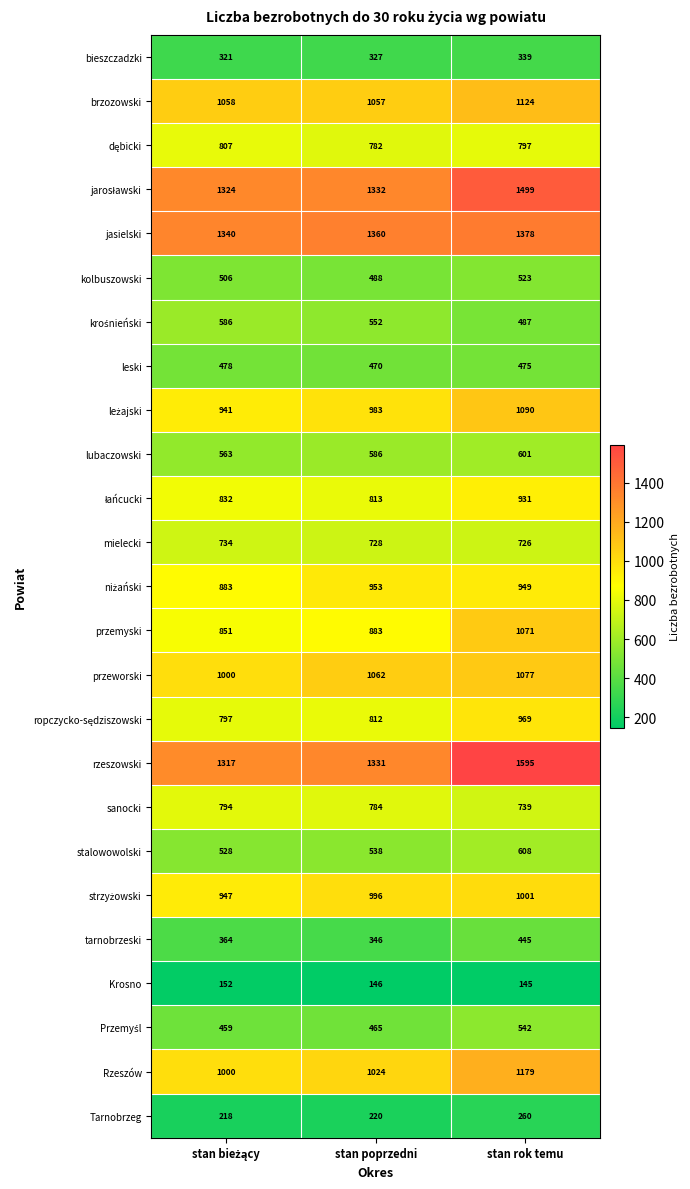

At which category does the chart reach its peak across all series?

stan rok temu